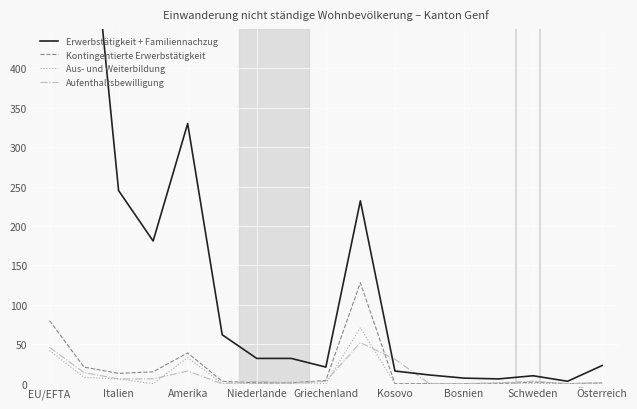

Reading left to right, what are all the values shown in this chart?

Erwerbstätigkeit + Familiennachzug: 1669	688	245	181	330	62	32	32	21	232	16	11	7	6	10	3	23
Kontingentierte Erwerbstätigkeit: 80	21	13	15	39	3	1	1	4	128	0	0	0	0	2	0	1
Aus- und Weiterbildung: 42	8	6	0	33	0	0	2	0	71	0	0	0	1	0	0	0
Aufenthaltsbewilligung: 46	14	6	6	16	0	3	1	3	52	31	0	0	1	3	0	1